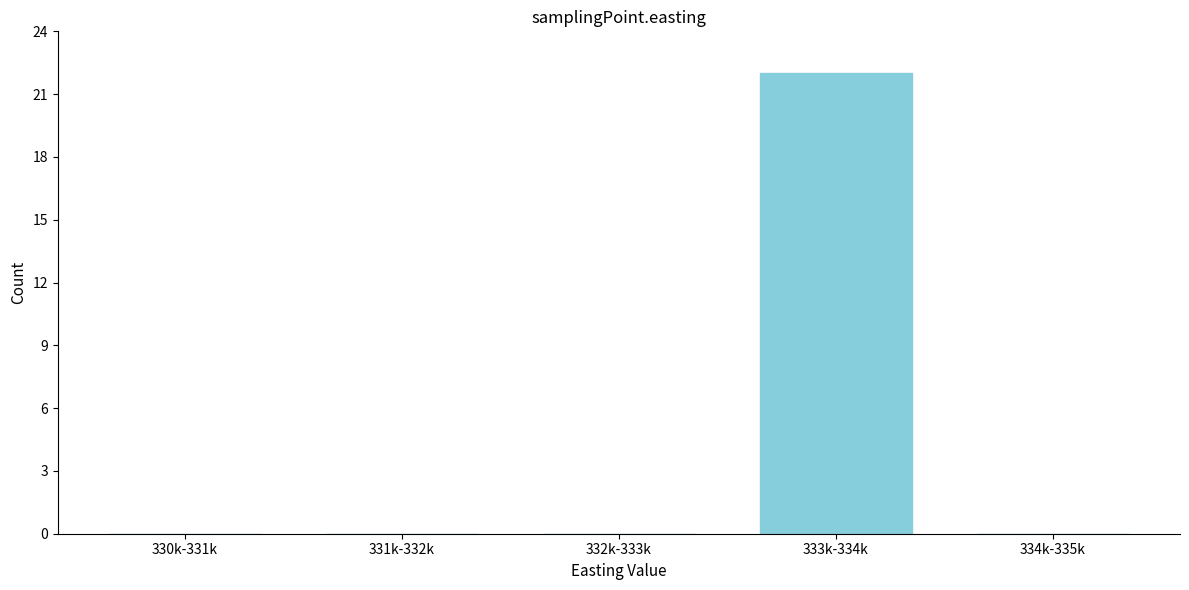

Reading right to left, transcribe all the data shown in this chart.

334k-335k=0	333k-334k=22	332k-333k=0	331k-332k=0	330k-331k=0